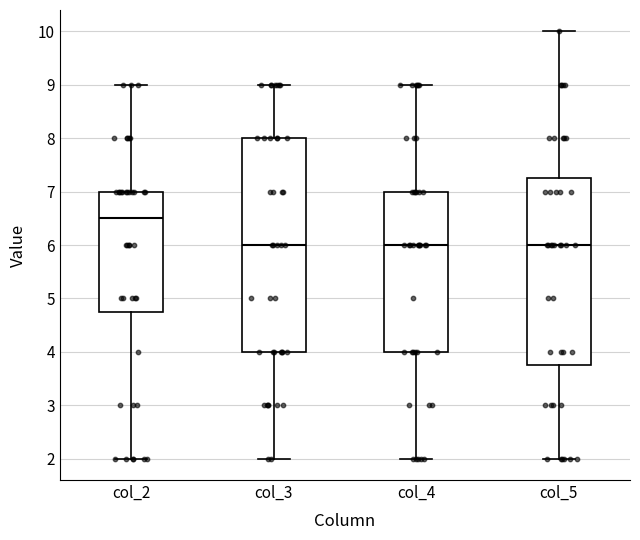

Where does the median line of the box for col_3 sit on the y-axis? The values are not printed on the chart, so give them approximately, as read against the axis.

6.0